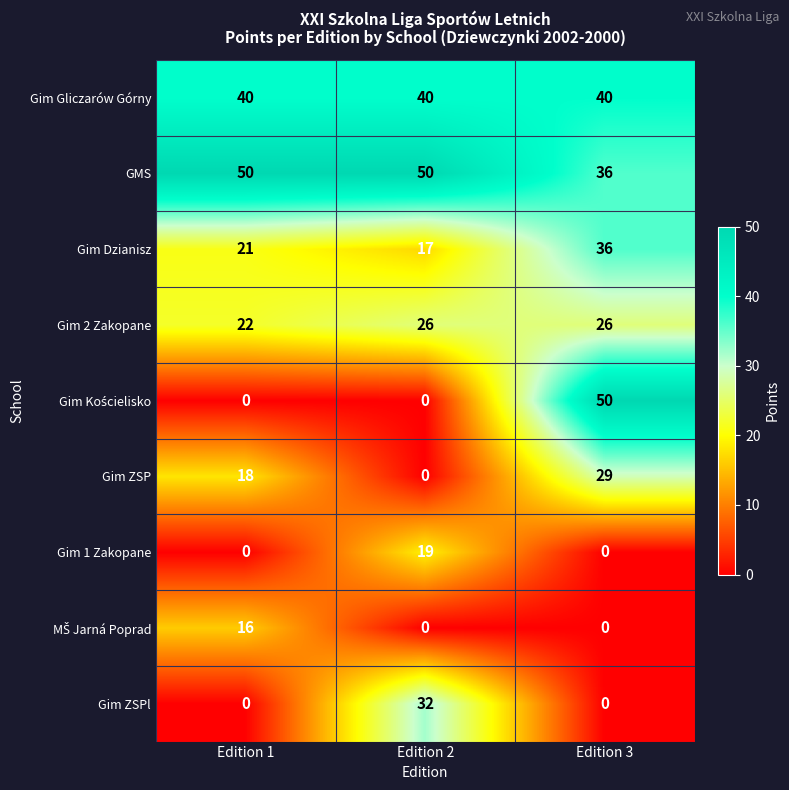

What is the maximum value shown in the chart?

50